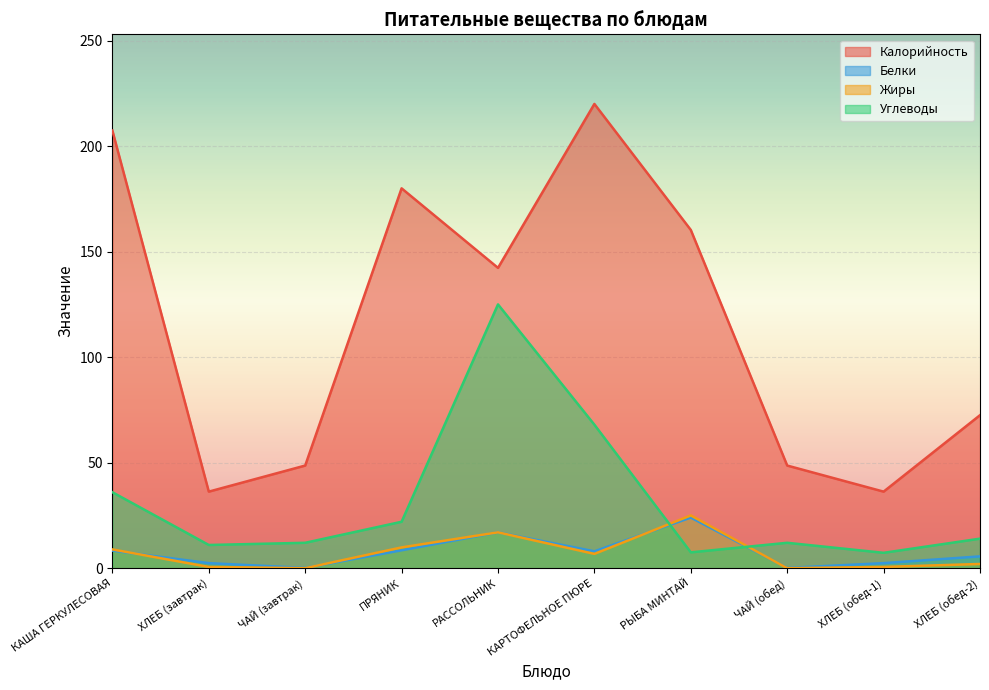

In Калорийность, how many points are higher than both neighbors (excluding endpoints)?

2